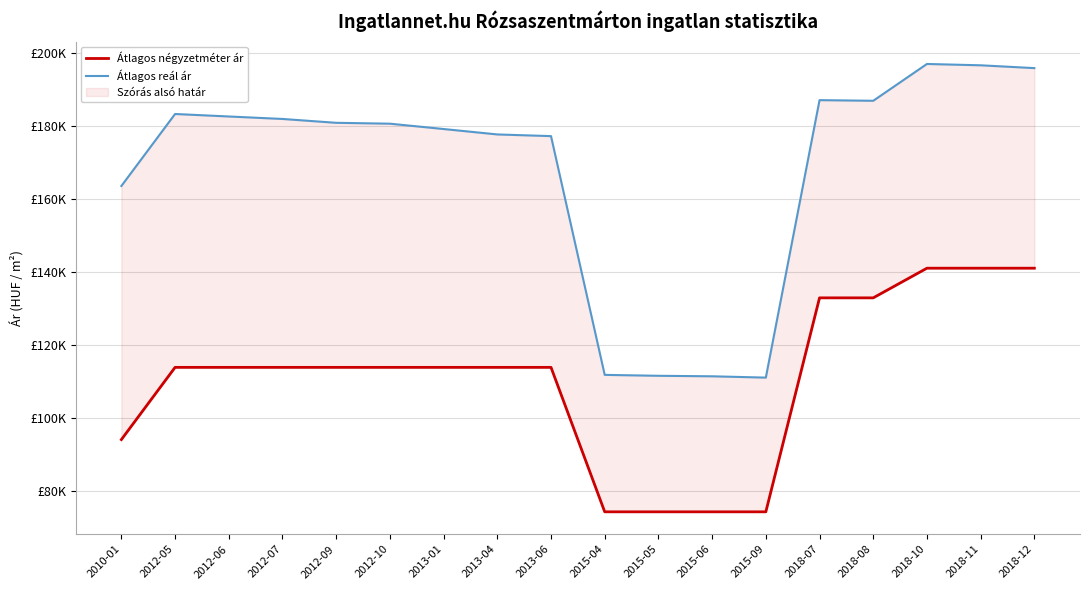

Rank the series by their average value, from lowest to highest.

Átlagos négyzetméter ár, Átlagos reál ár